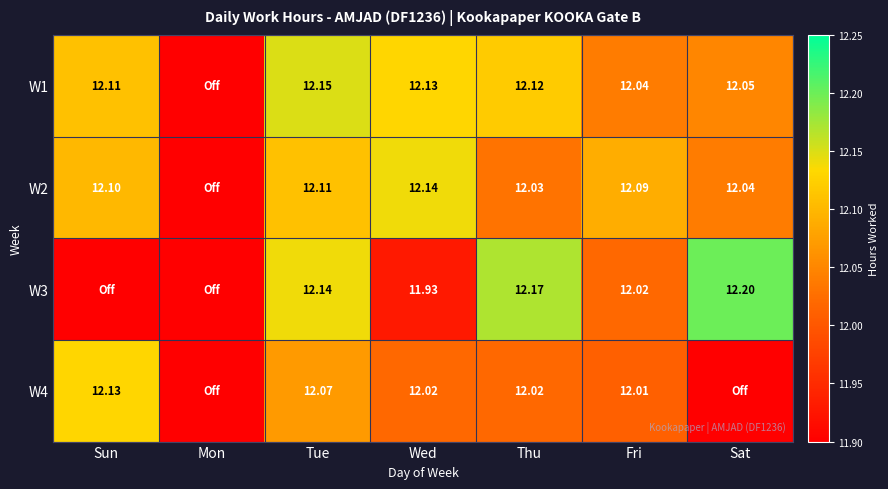

Which has a higher value, Mon or Sat?

Sat